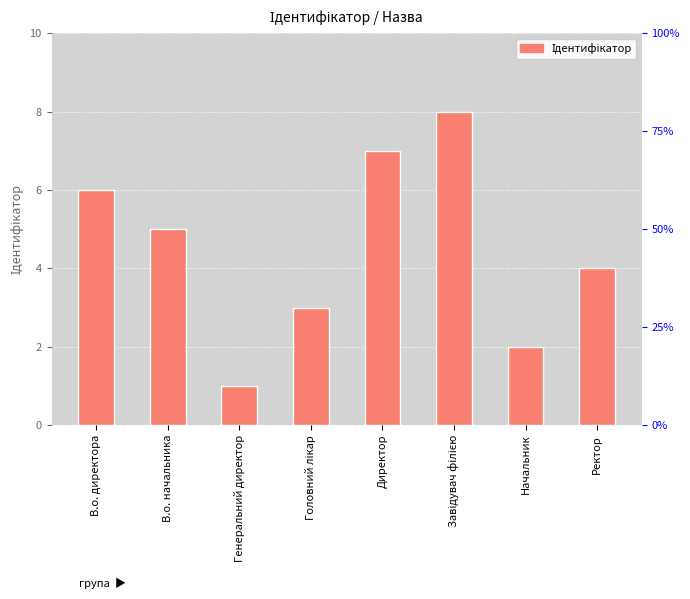

What is the value of the 1st bar from the left?

6